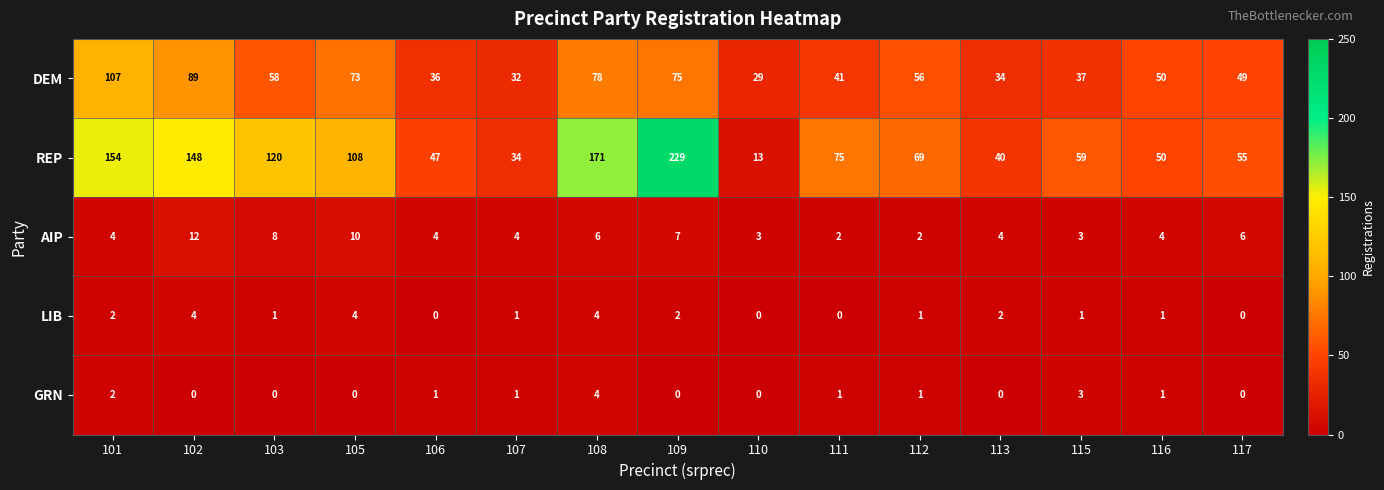

Which series has the largest total across all categories?

REP